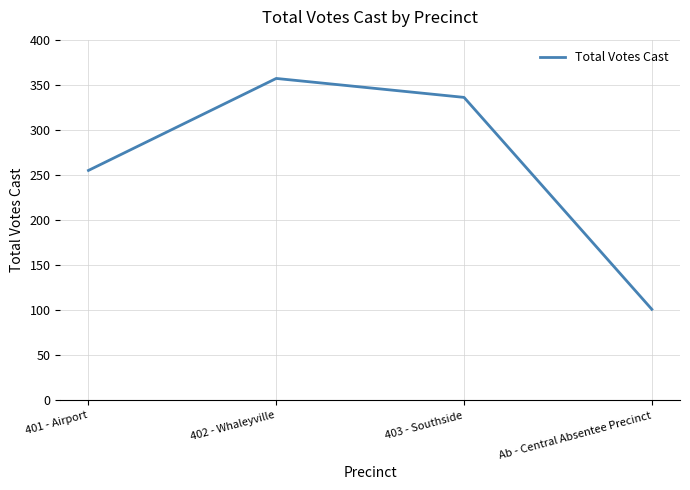

Where is the data nearest to the value 229?

401 - Airport